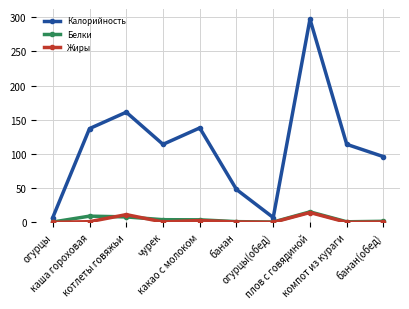

Is this an area chart (filled region under the line)?

No